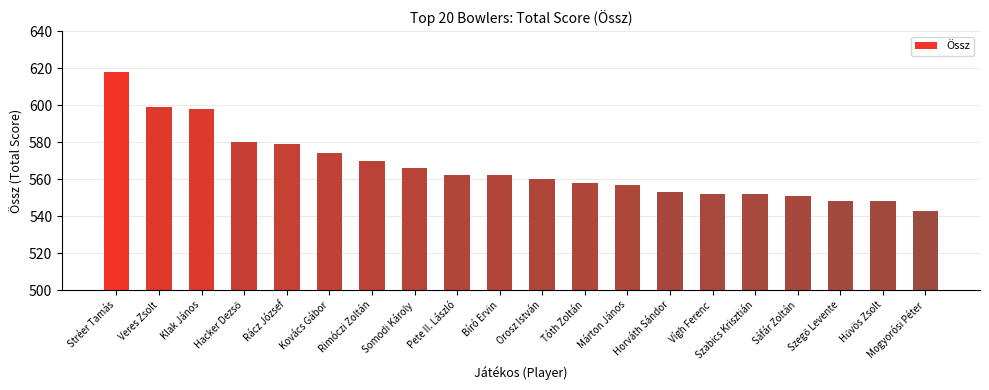

The chart shows a value of 552 at Vígh Ferenc. True or false?

True